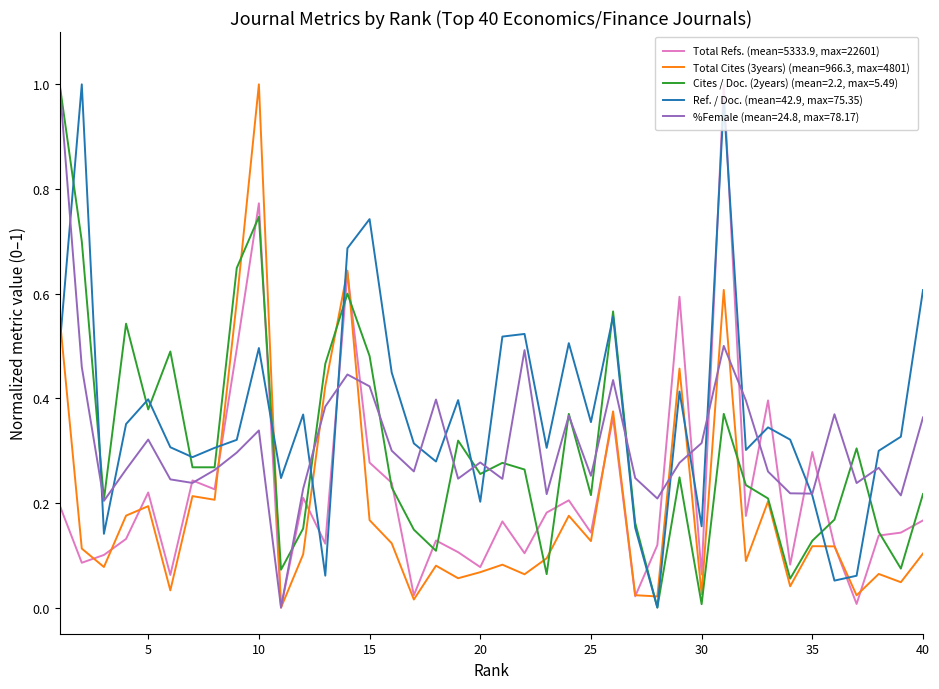

How many times do Ref. / Doc. (mean=42.9, max=75.35) and Total Refs. (mean=5333.9, max=22601) cross each other?

12